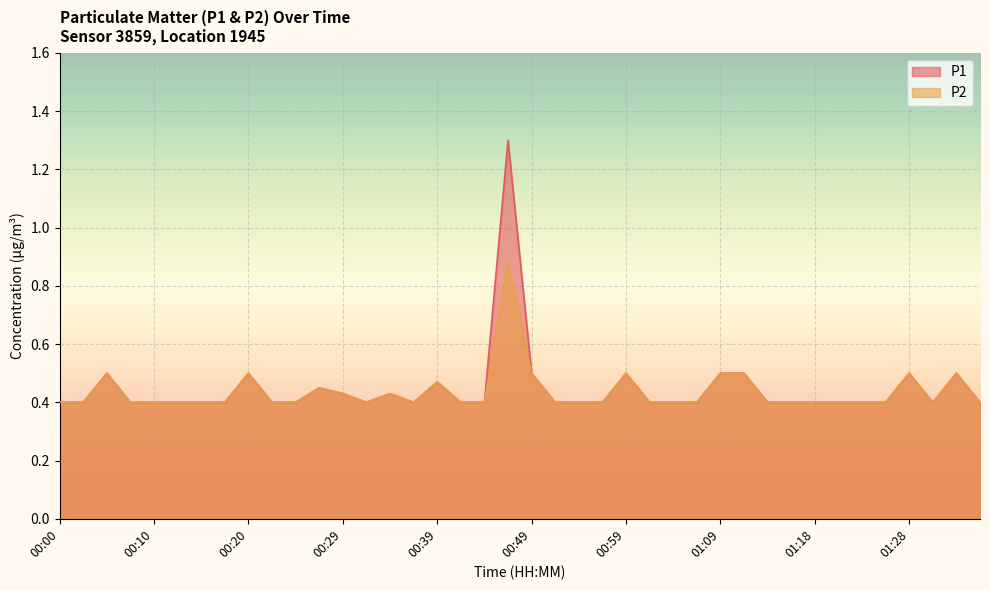

List the series in order of their overall mean, highest first.

P1, P2